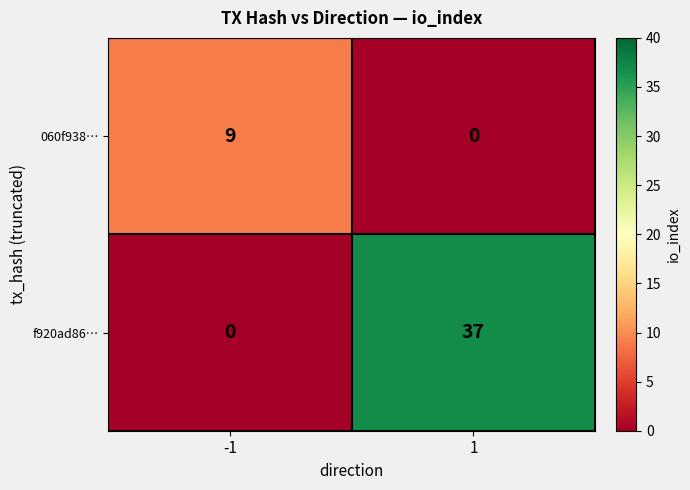

Count the number of categories in the chart.

2